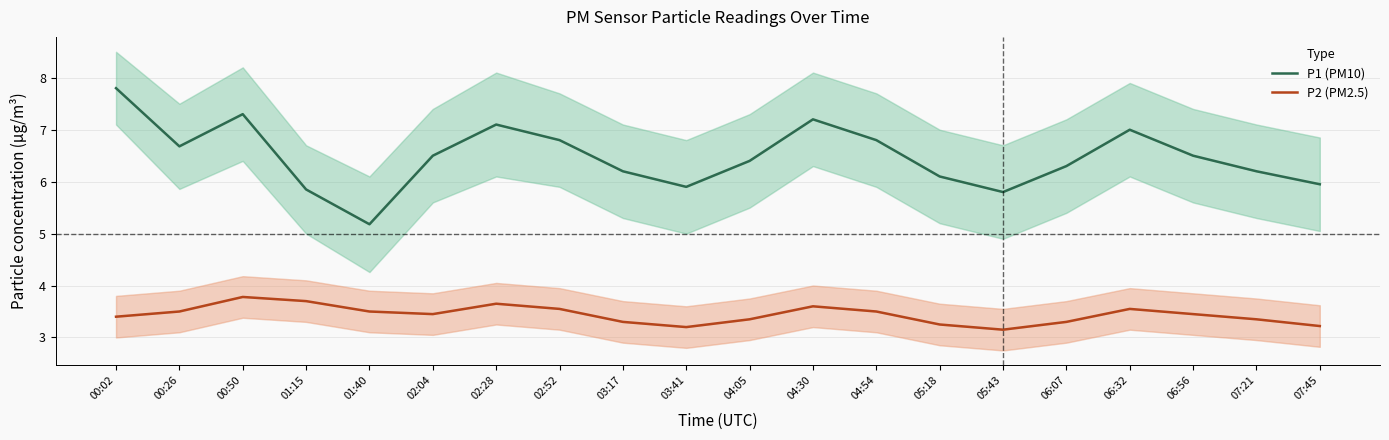

What is the lowest value of the P2 (PM2.5) series?

3.1